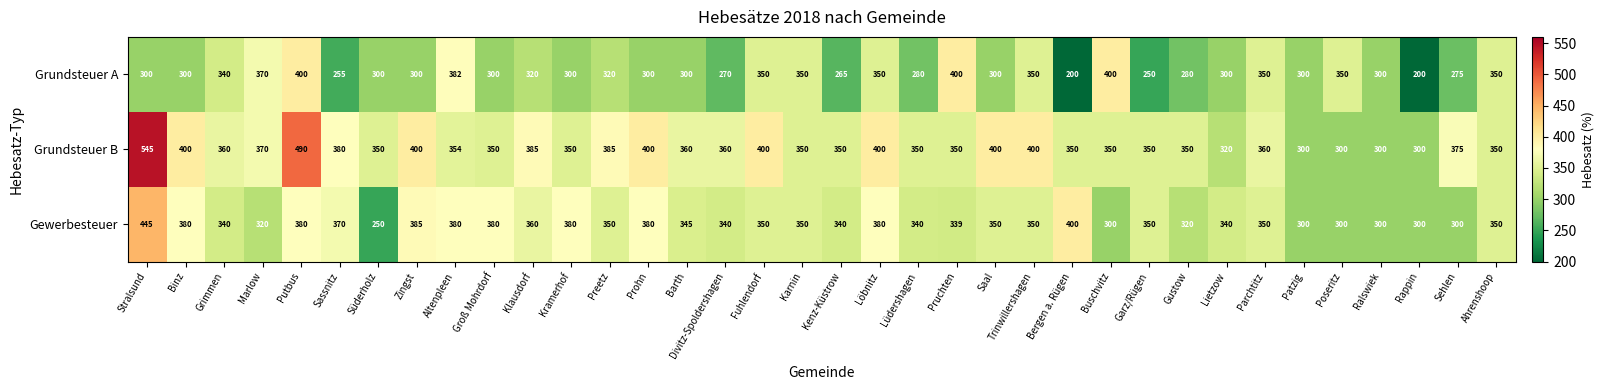

The Grundsteuer A series shows 300 at Binz. True or false?

True